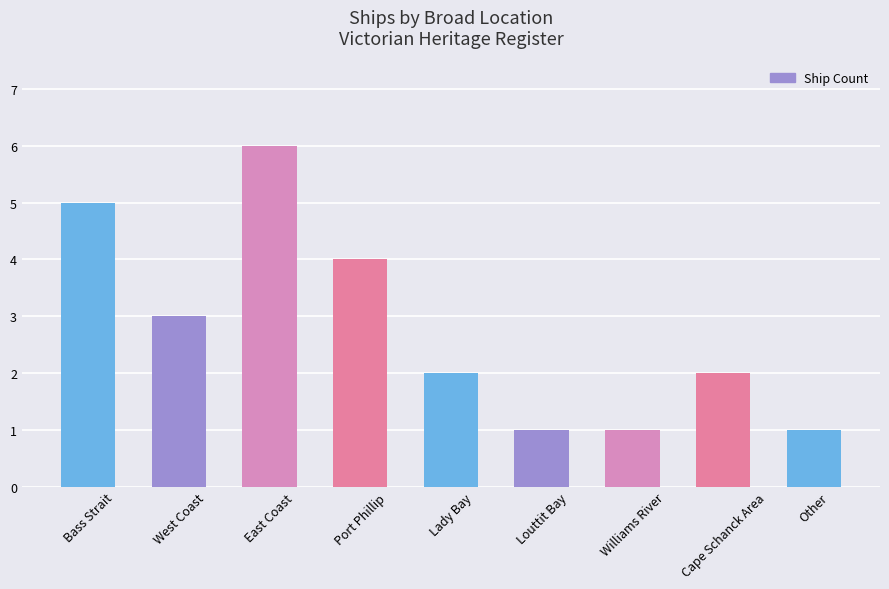

What is the change in value from Bass Strait to Port Phillip?

-1